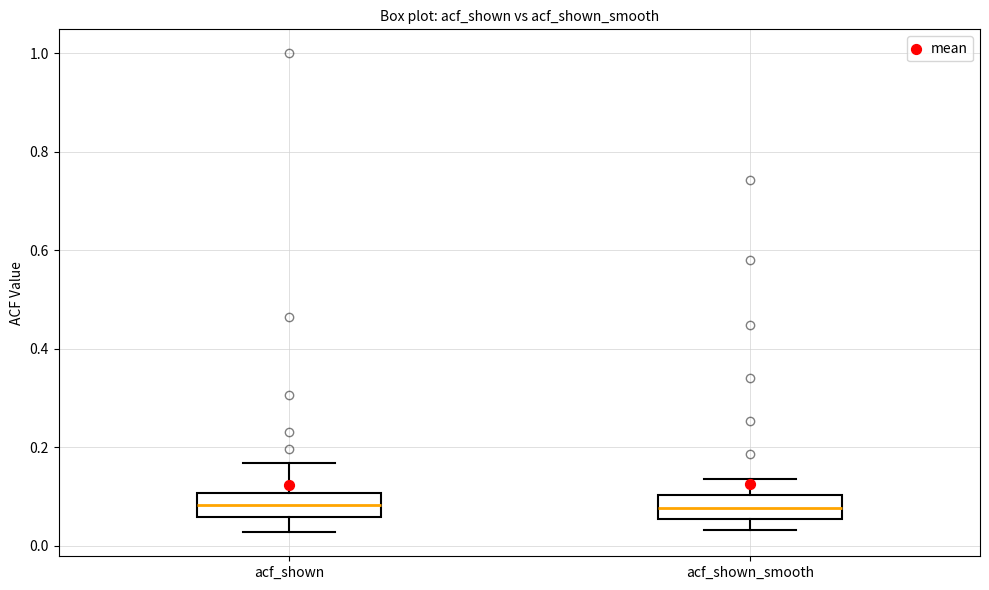

Reading left to right, read every box against the y-axis: the position of its median line, the range the box covers, and the ends of its whiskers. The values are not printed on the chart, so give them approximately, as read against the axis.

acf_shown: median 0.08, box 0.06 to 0.10, whiskers 0.02 to 0.16
acf_shown_smooth: median 0.08, box 0.06 to 0.10, whiskers 0.04 to 0.14